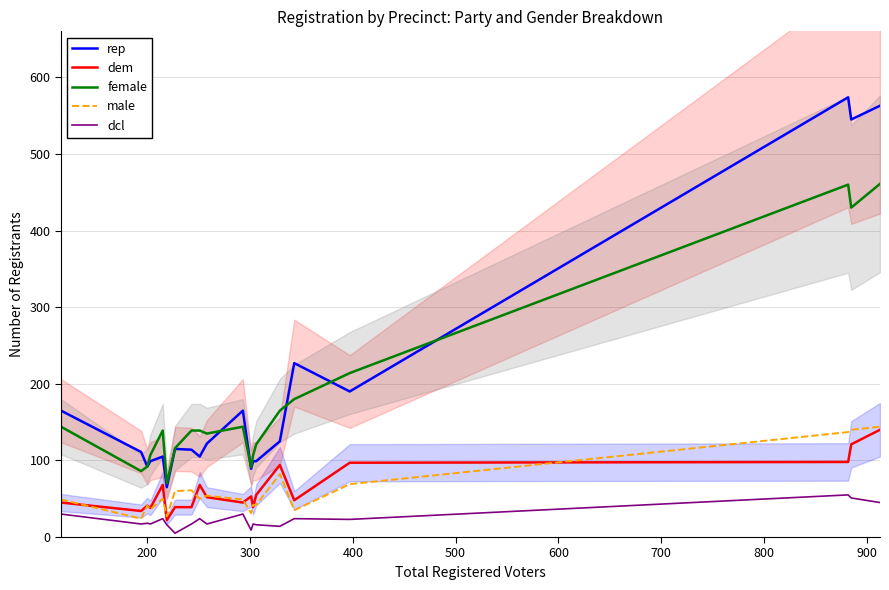

True or false: male has more than 0 points higher than both neighbors.

True